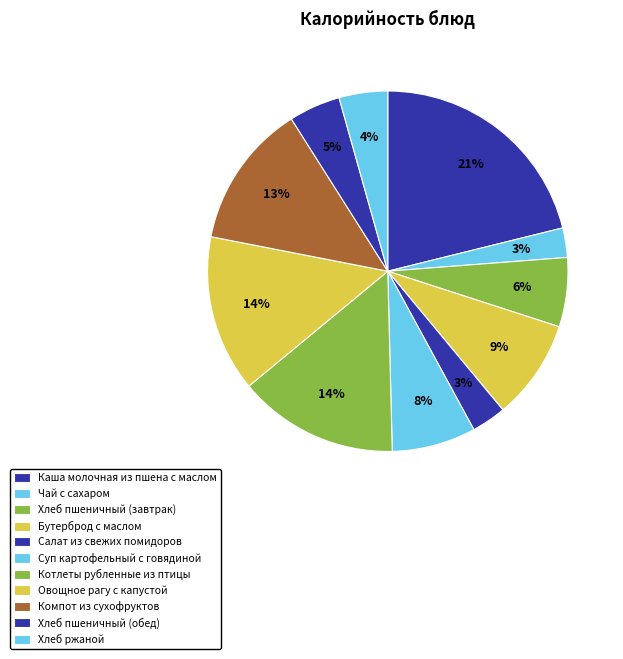

How many segments does this pie chart have?

11